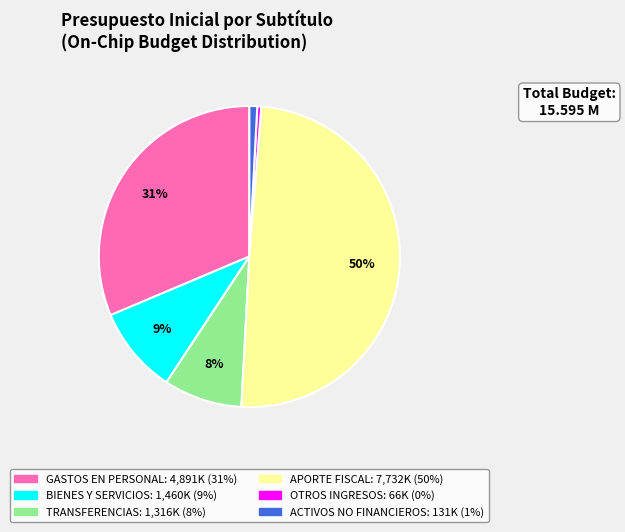

Which category has the smallest portion of the pie?

OTROS INGRESOS CORRIENTES